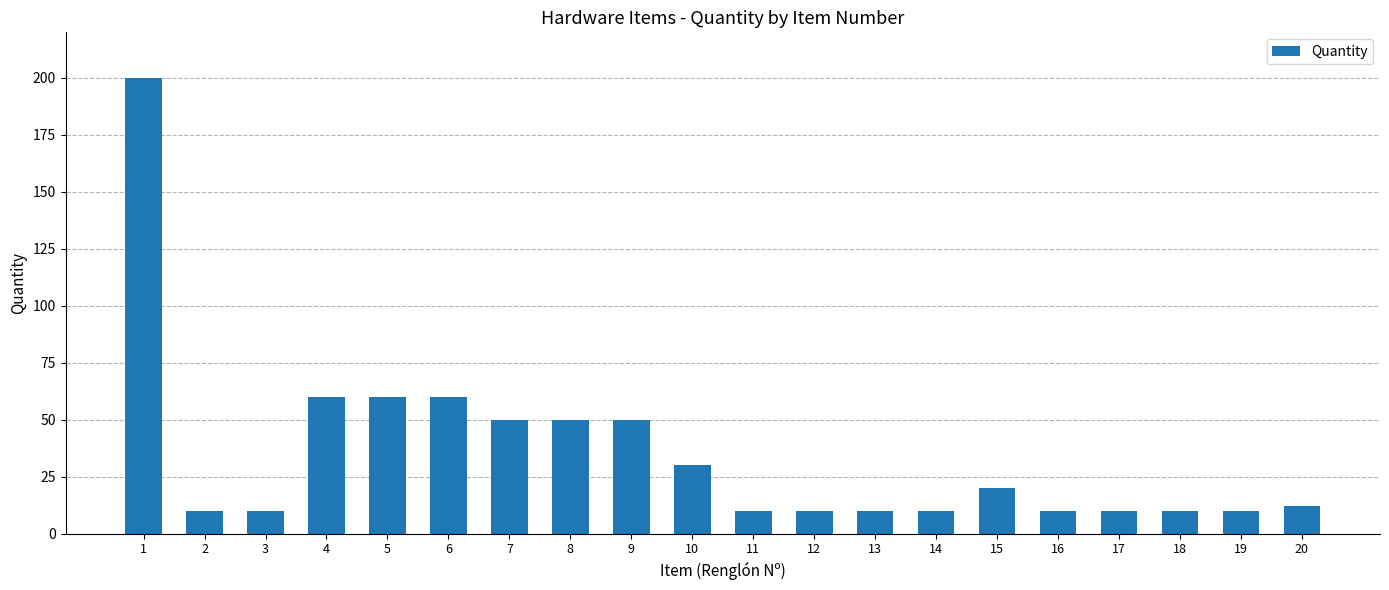

How many bars are there in total?

20